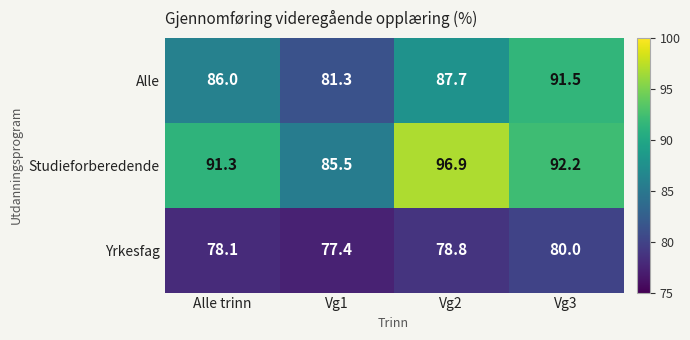

What is the sum of all Studieforberedende values?

365.9